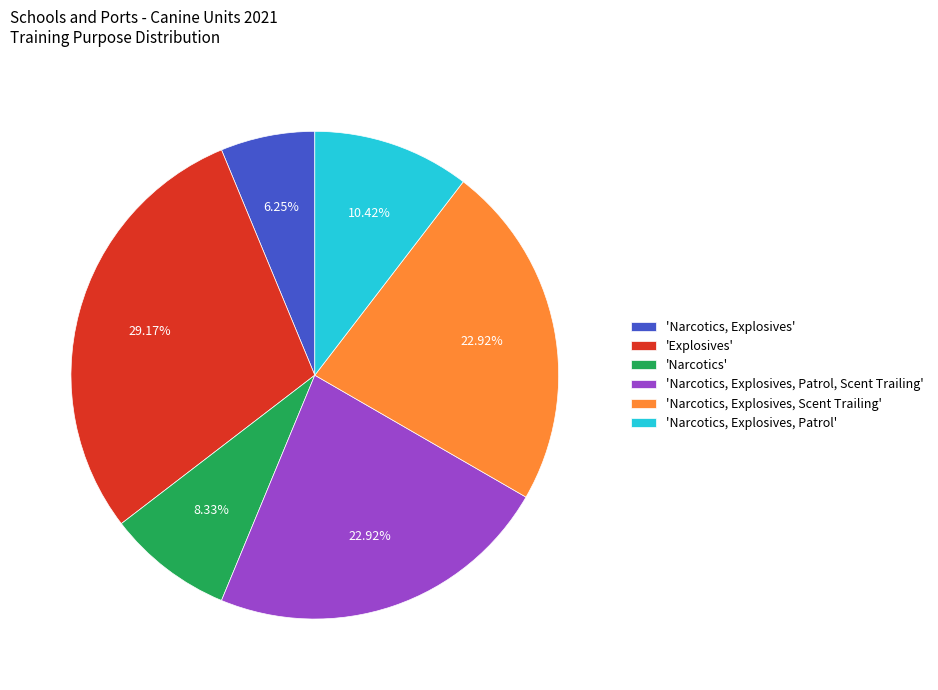

Which category has the biggest portion of the pie?

'Explosives'